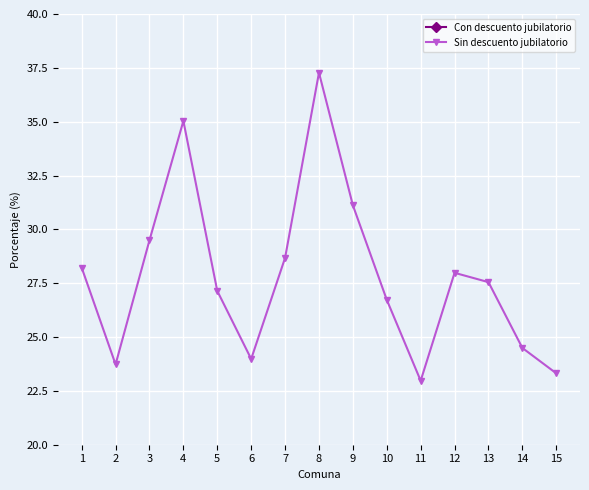

What is the average value of the Sin descuento jubilatorio series?

27.8